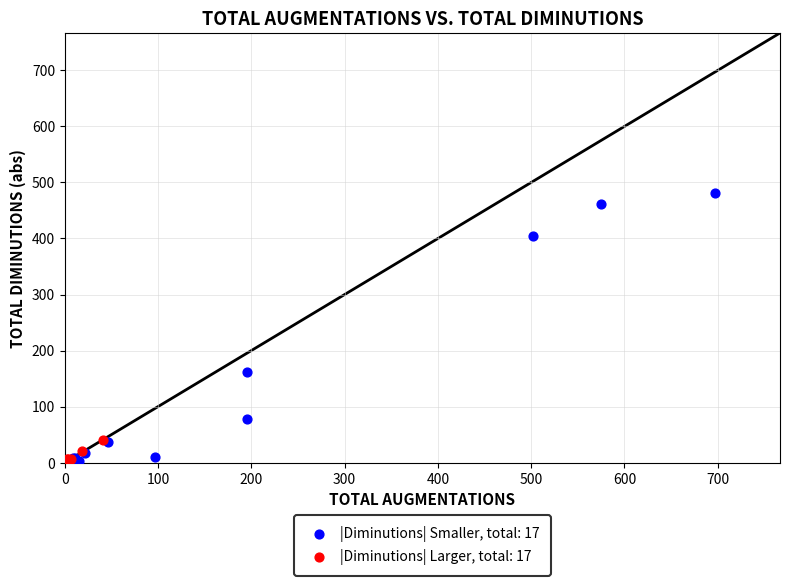

Which series has the largest Y range (max minus min)?

|Diminutions| Smaller, total: 17